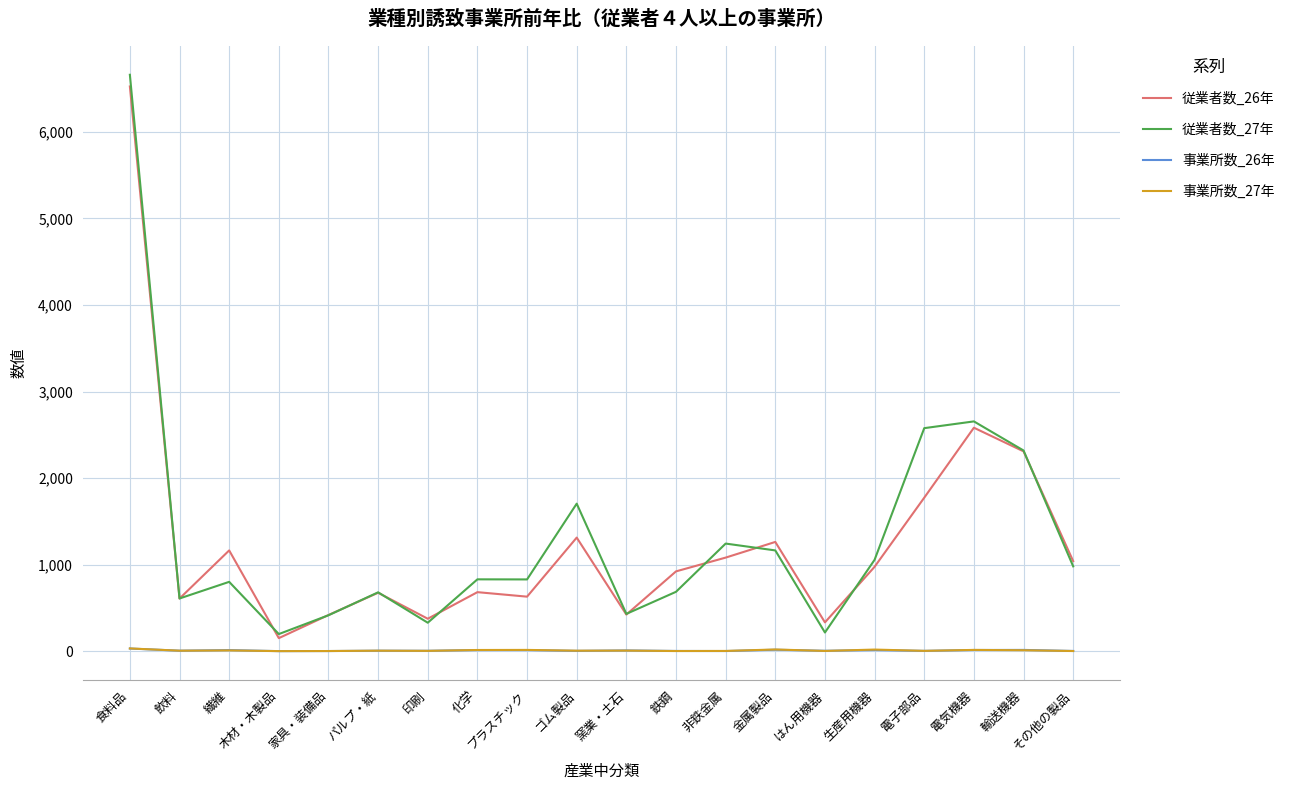

At how many categories does at least one series exceed 3182?

1